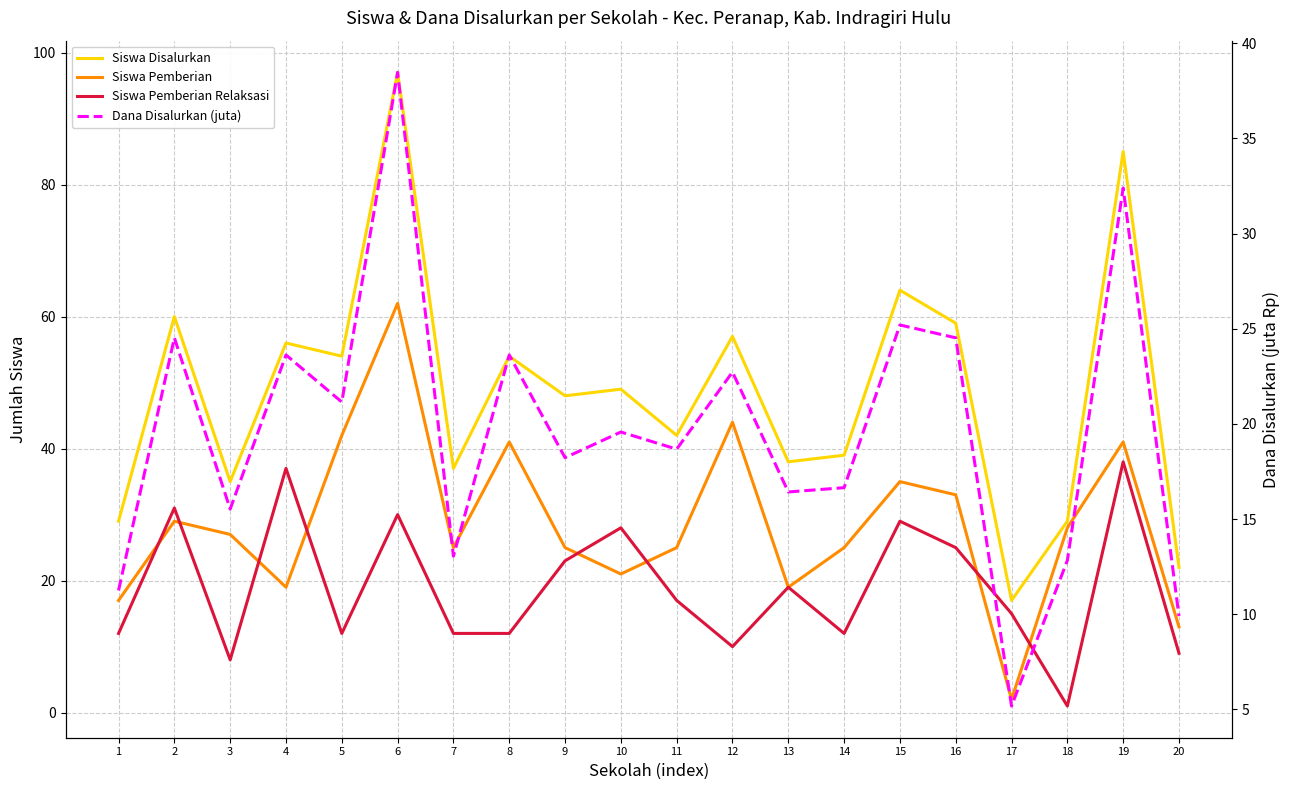

At which category does Siswa Pemberian Relaksasi reach its first local valley?

3